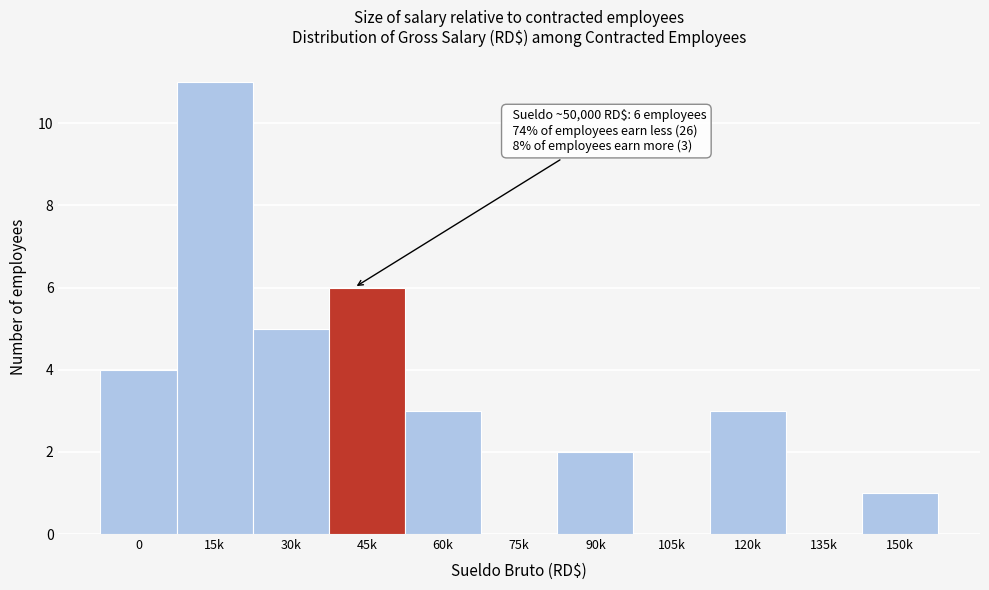

Reading left to right, what are all the values shown in this chart?

0=4	15k=11	30k=5	45k=6	60k=3	75k=0	90k=2	105k=0	120k=3	135k=0	150k=1